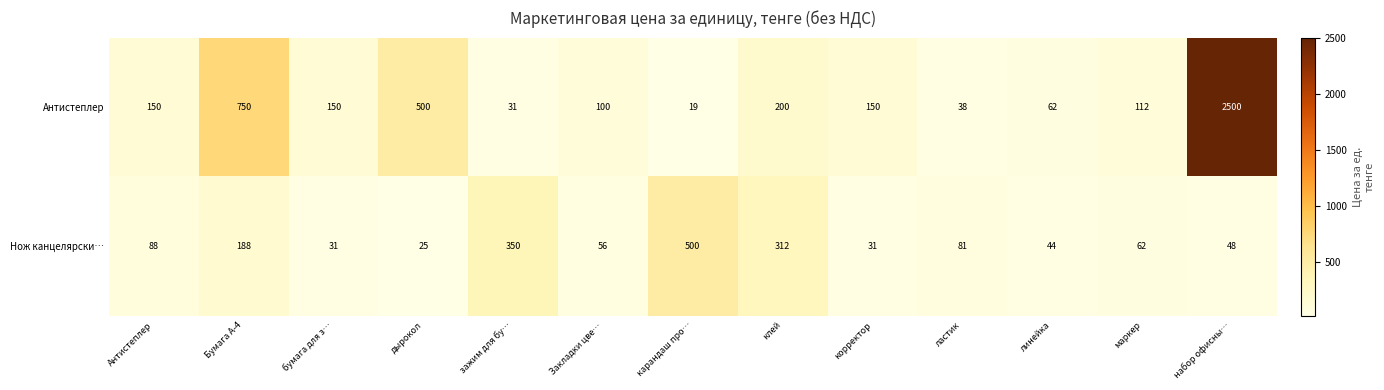

The value of Нож канцелярски… at корректор is 31. True or false?

True